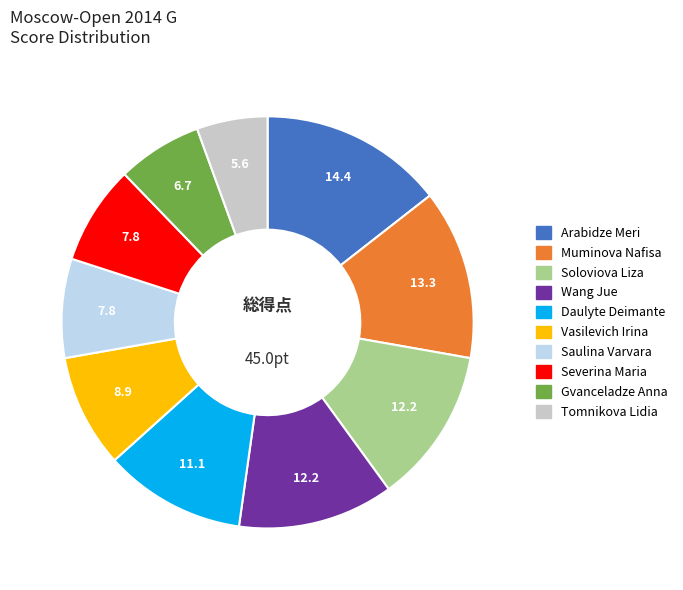

Which category has the biggest portion of the pie?

Arabidze Meri